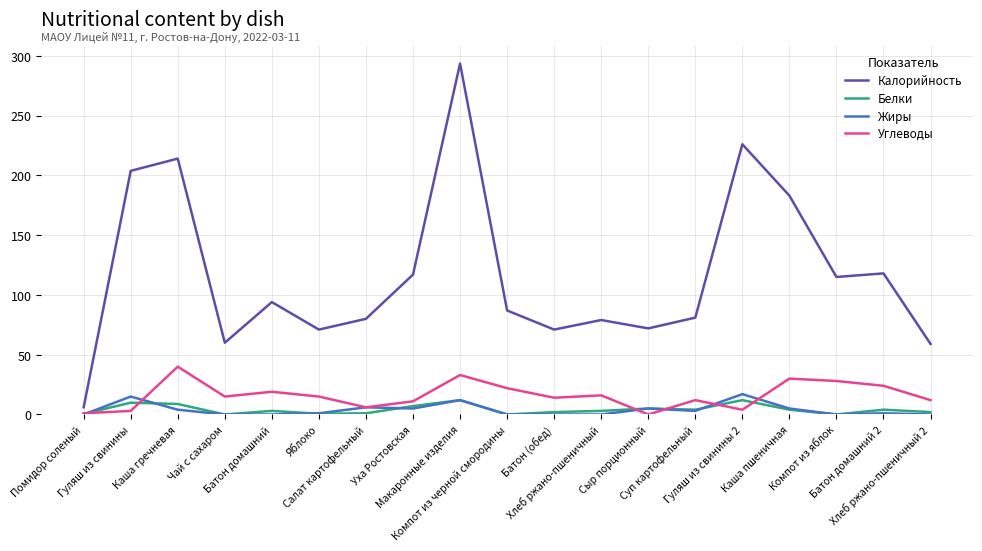

True or false: Калорийность and Жиры intersect in this chart.

False